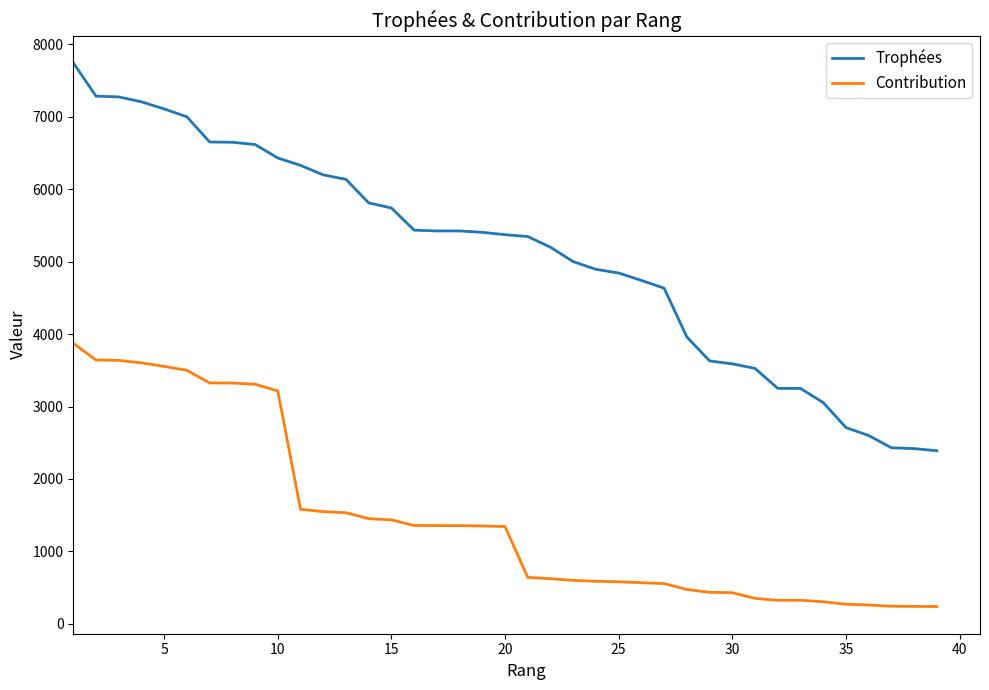

What is the maximum value for Contribution?

3873